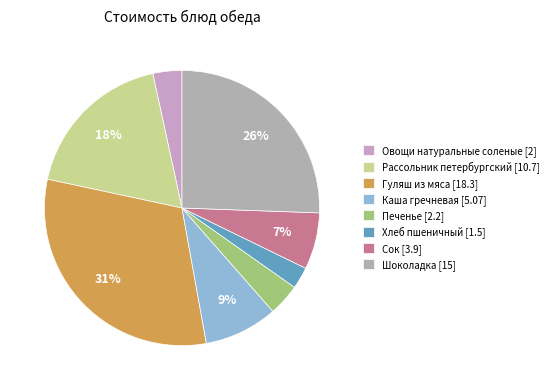

How much of the chart is everything except Каша гречневая?

91.4%